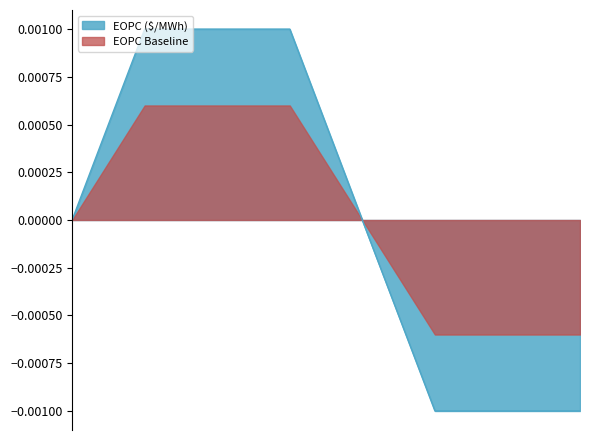

Is it true that the value at 2025-07-01 is -0.0?

True